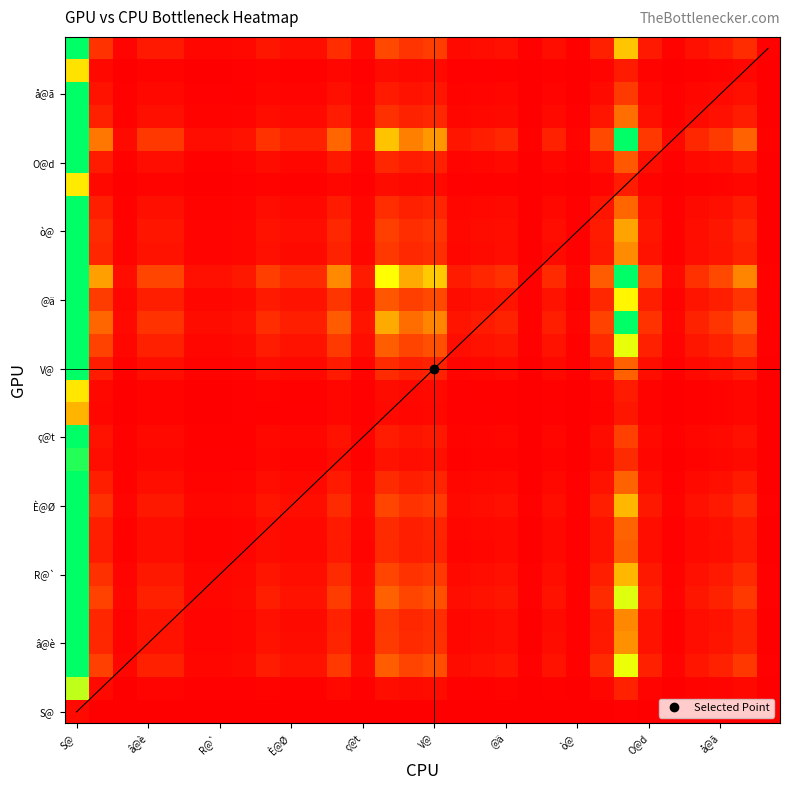

What is the maximum value shown in the chart?

3.0